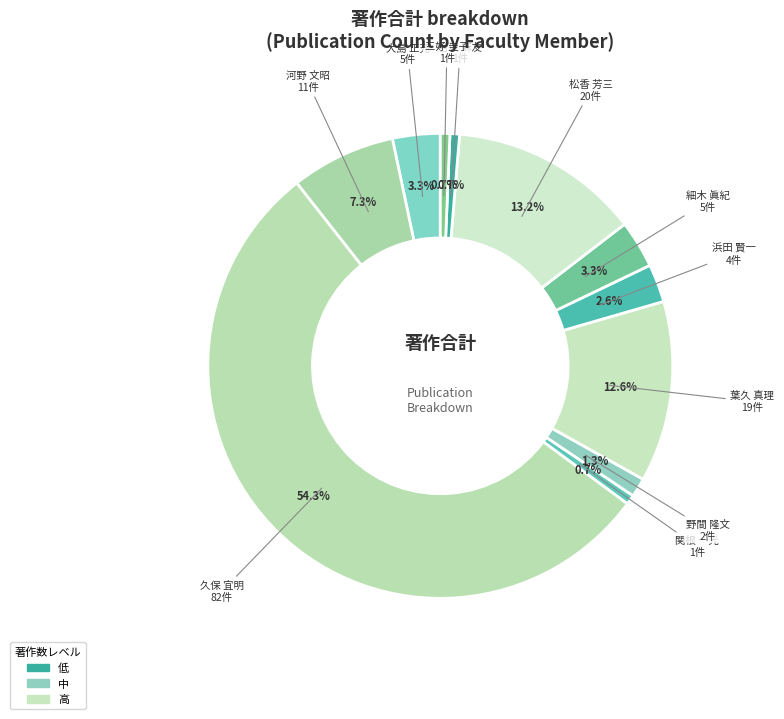

How many segments does this pie chart have?

11